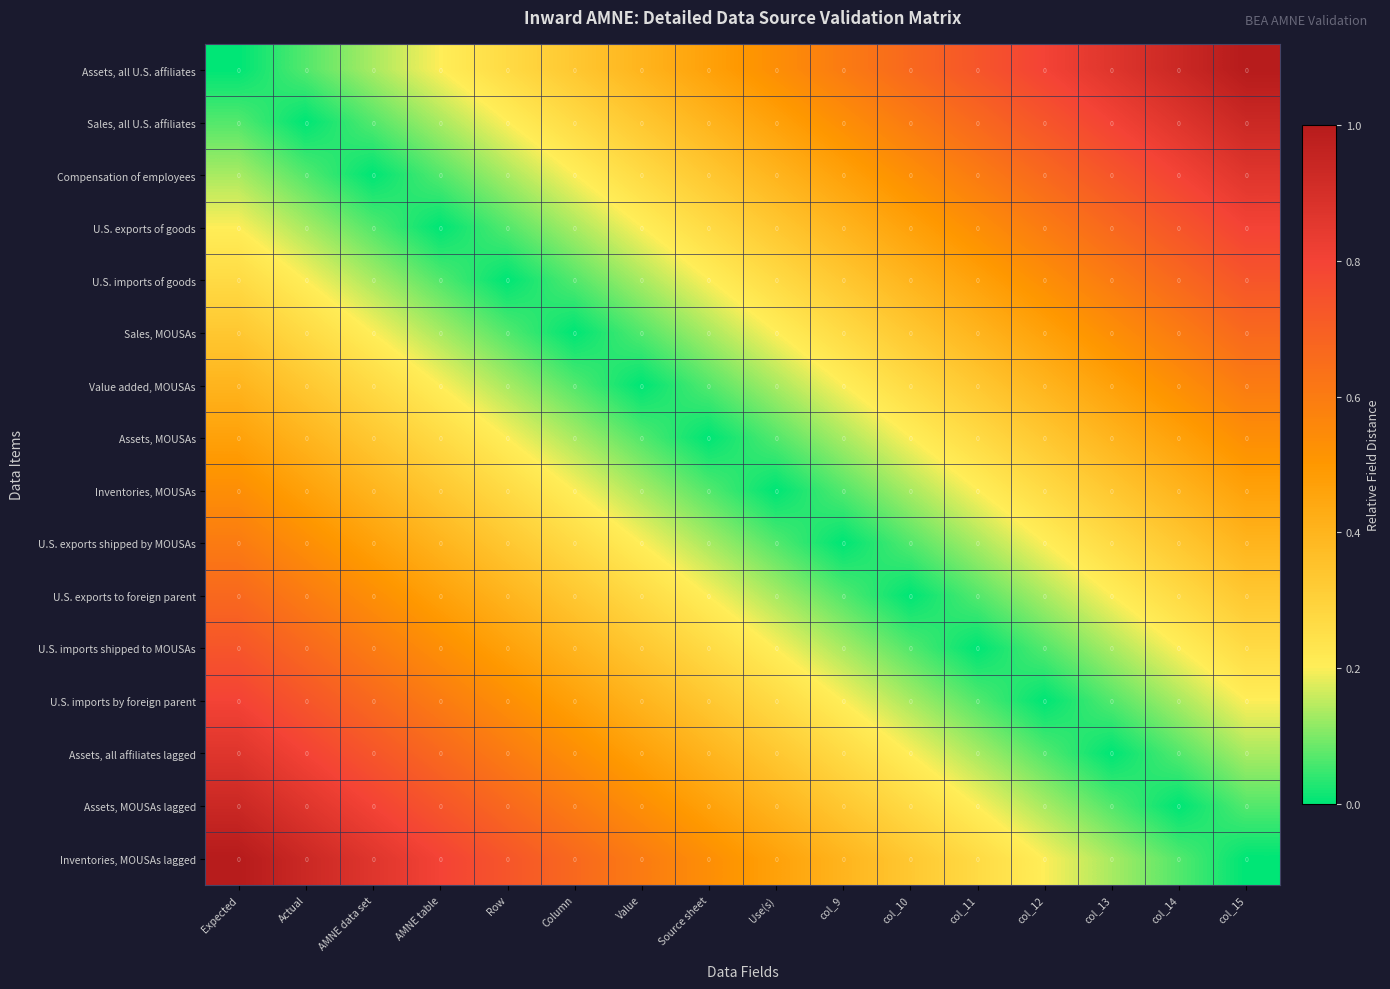

What is the difference between the second highest and minimum values in the Assets, all U.S. affiliates series?

0.9